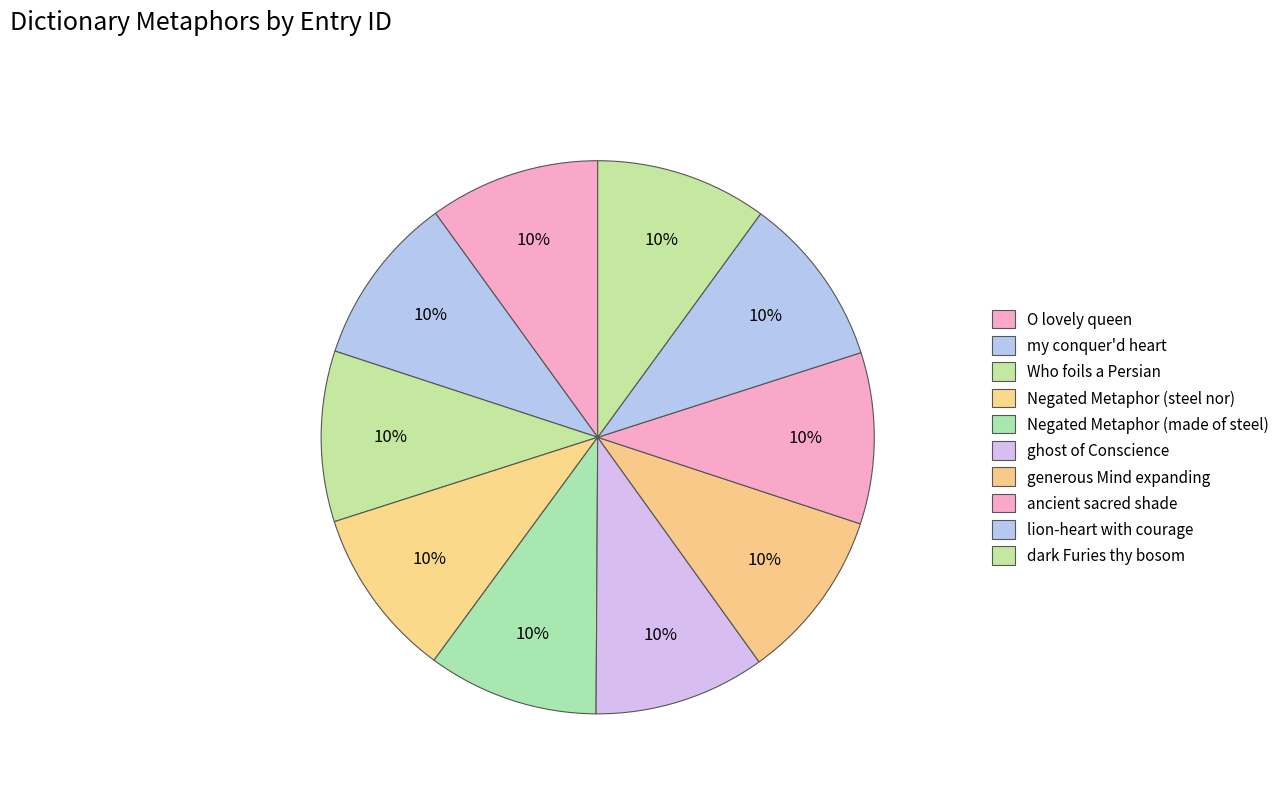

Count the number of slices in the pie.

10